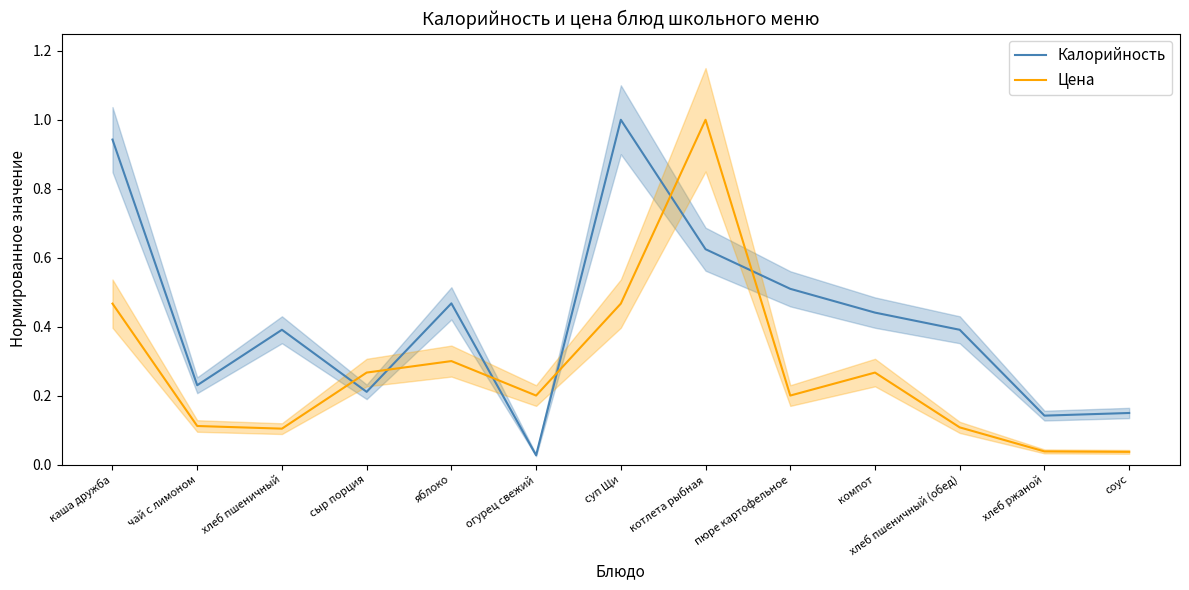

What is the maximum value for Калорийность?

1.0